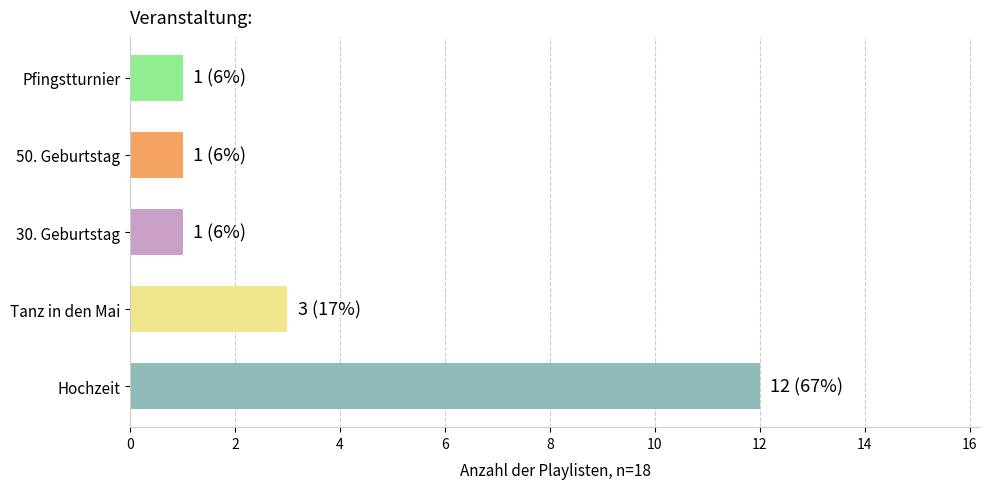

At which category does the chart reach its peak across all series?

Hochzeit